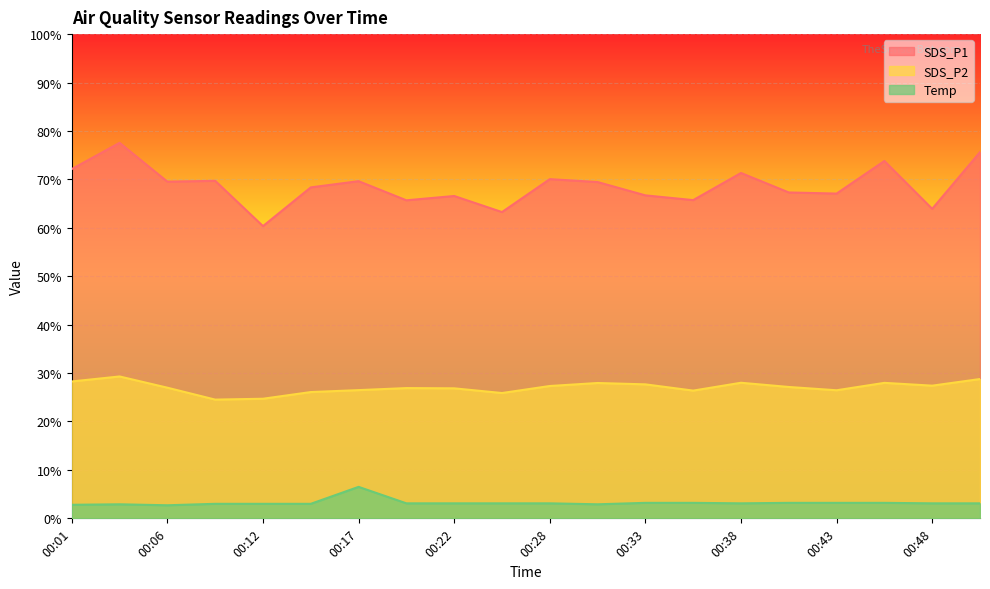

What is the maximum value shown in the chart?

77.5